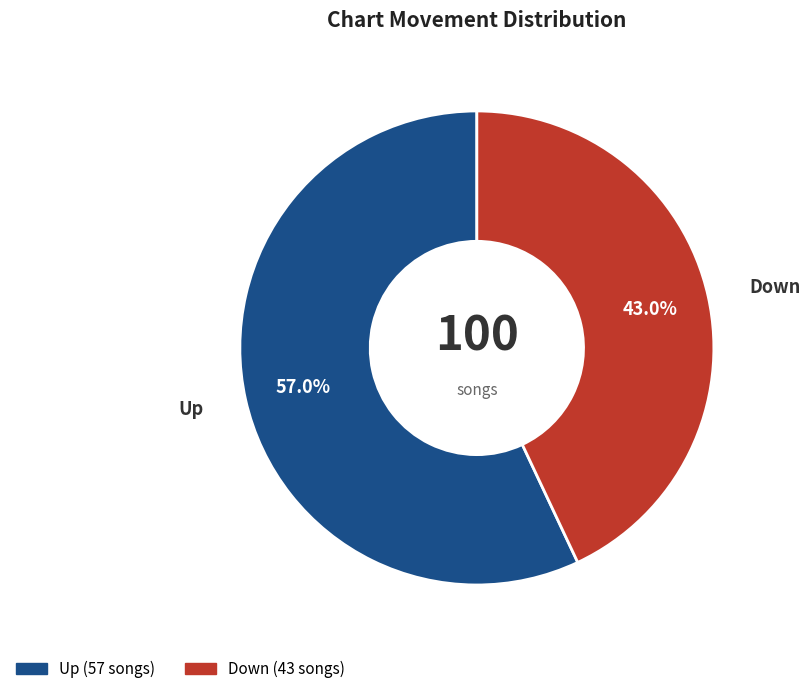

Does any single category account for the majority?

Yes